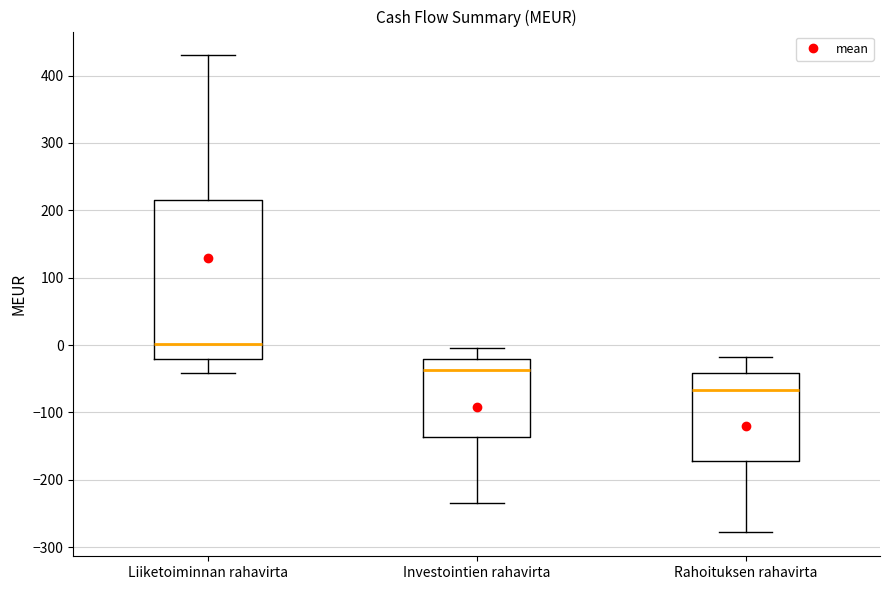

Where is the upper edge of the box for Rahoituksen rahavirta on the y-axis? The values are not printed on the chart, so give them approximately, as read against the axis.

-40